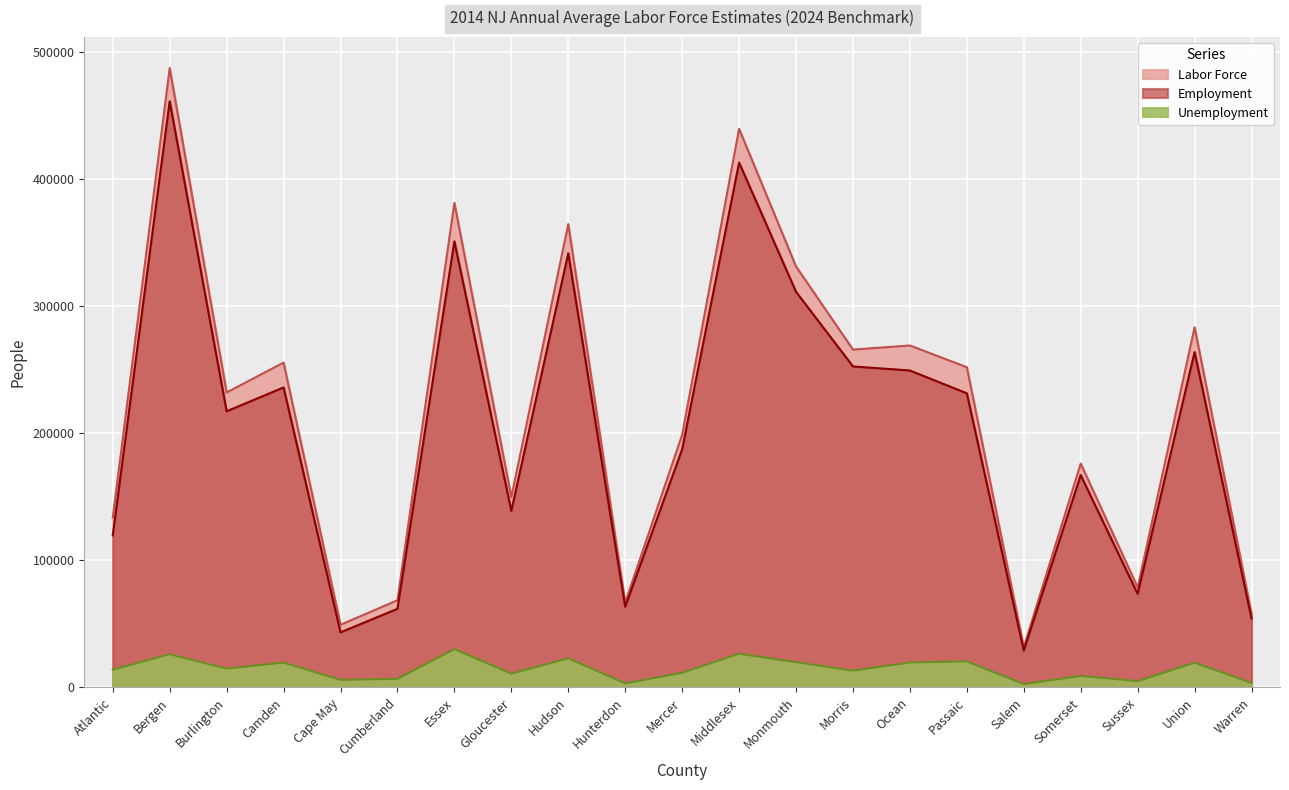

Reading right to left, extract all data points from this chart.

Labor Force: Warren=57927	Union=283385	Sussex=78620	Somerset=176144	Salem=31647	Passaic=251963	Ocean=269076	Morris=265828	Monmouth=331226	Middlesex=439526	Mercer=198840	Hunterdon=66714	Hudson=364563	Gloucester=149750	Essex=381233	Cumberland=68616	Cape May=49309	Camden=255615	Burlington=232115	Bergen=487354	Atlantic=133663
Employment: Warren=54304	Union=263892	Sussex=73630	Somerset=167055	Salem=28984	Passaic=231437	Ocean=249396	Morris=252584	Monmouth=311305	Middlesex=412969	Mercer=187324	Hunterdon=63503	Hudson=341641	Gloucester=138878	Essex=351018	Cumberland=61867	Cape May=43327	Camden=236060	Burlington=217293	Bergen=461195	Atlantic=119663
Unemployment: Warren=3623	Union=19493	Sussex=4990	Somerset=9089	Salem=2663	Passaic=20526	Ocean=19680	Morris=13244	Monmouth=19921	Middlesex=26557	Mercer=11516	Hunterdon=3211	Hudson=22922	Gloucester=10872	Essex=30215	Cumberland=6749	Cape May=5982	Camden=19555	Burlington=14822	Bergen=26159	Atlantic=14000